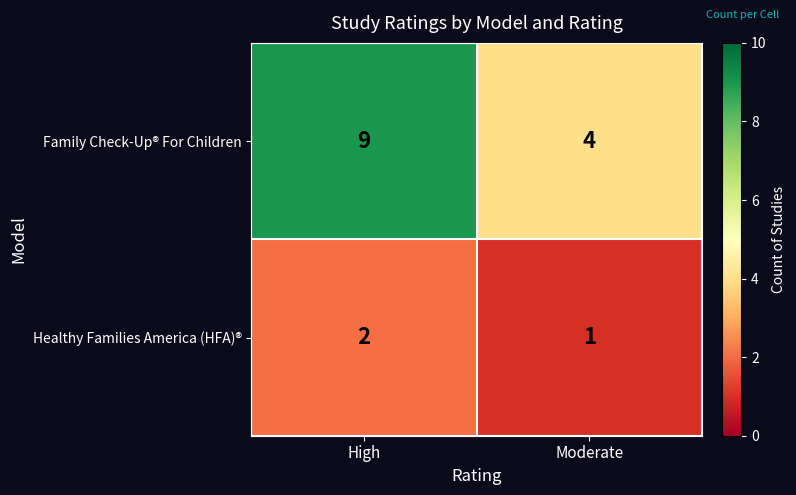

What is the difference between the maximum and minimum values in the Family Check-Up® For Children series?

5